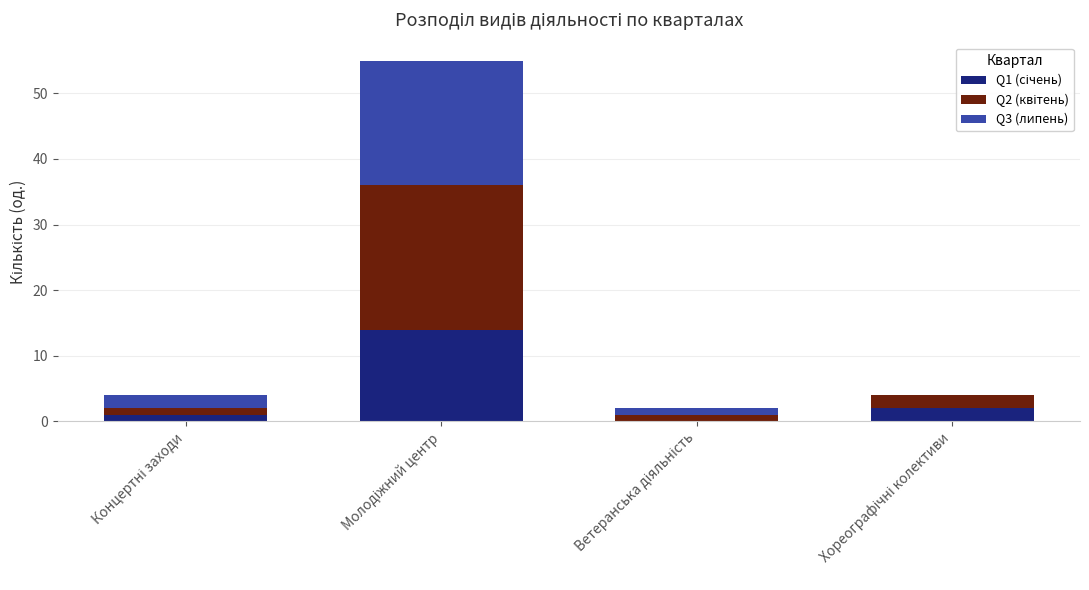

What is the label of the 1st bar from the left?

Концертні заходи